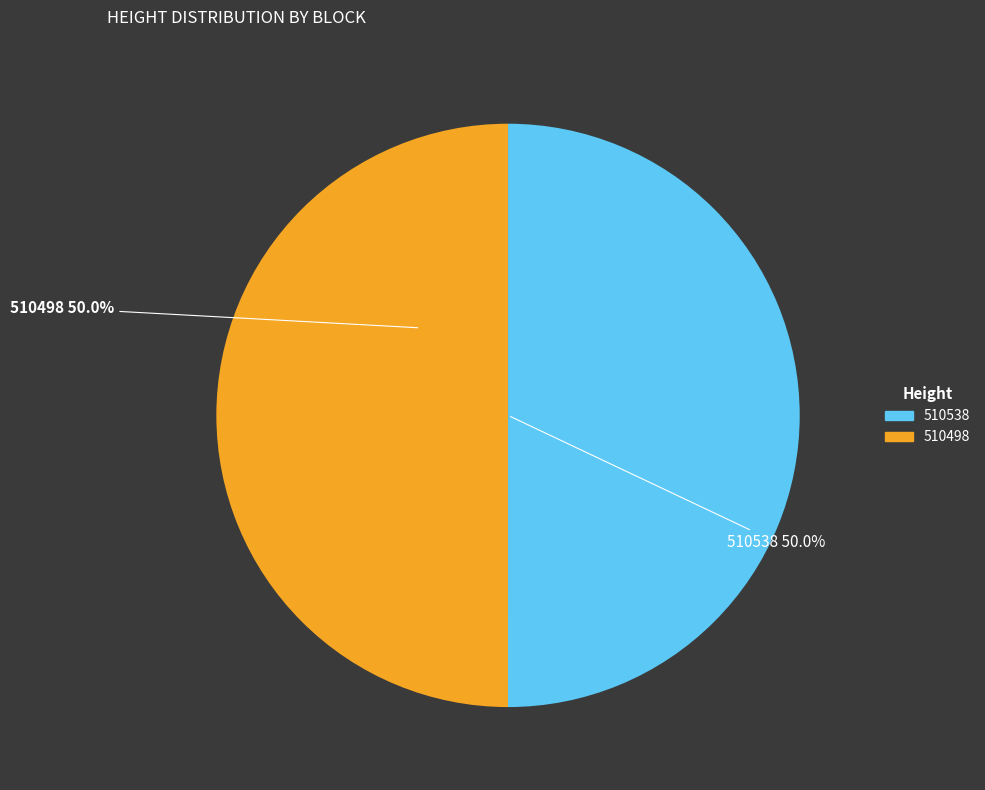

What is the ratio of the value at 510498 to the value at 510538?

1.0